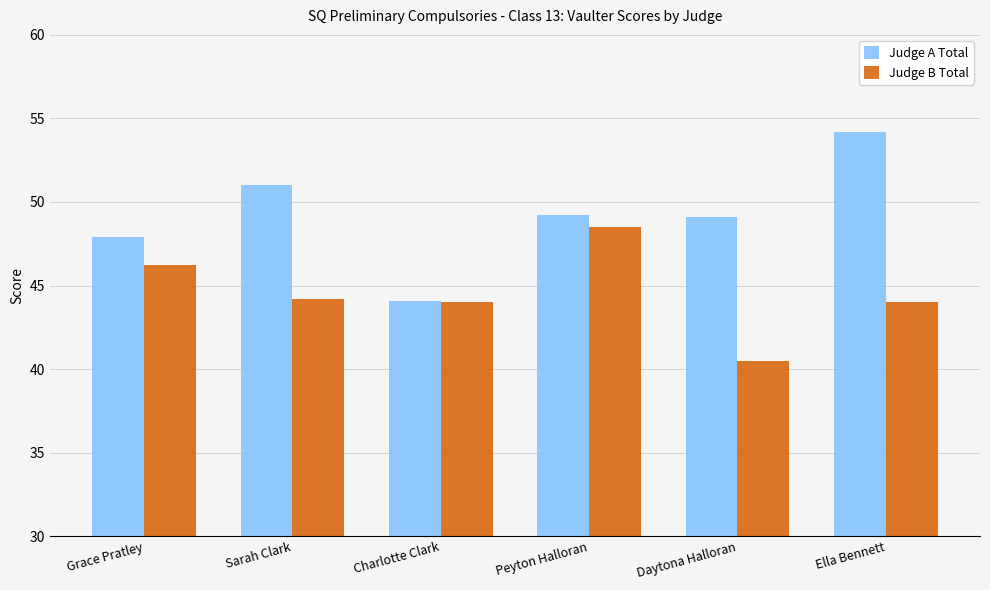

What is the sum of the Judge B Total values at Peyton Halloran and Sarah Clark?

92.7